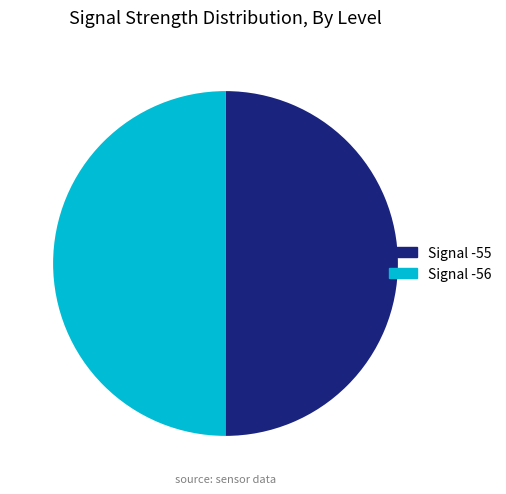

Is the sum of Signal -56 and Signal -55 greater than half?

Yes